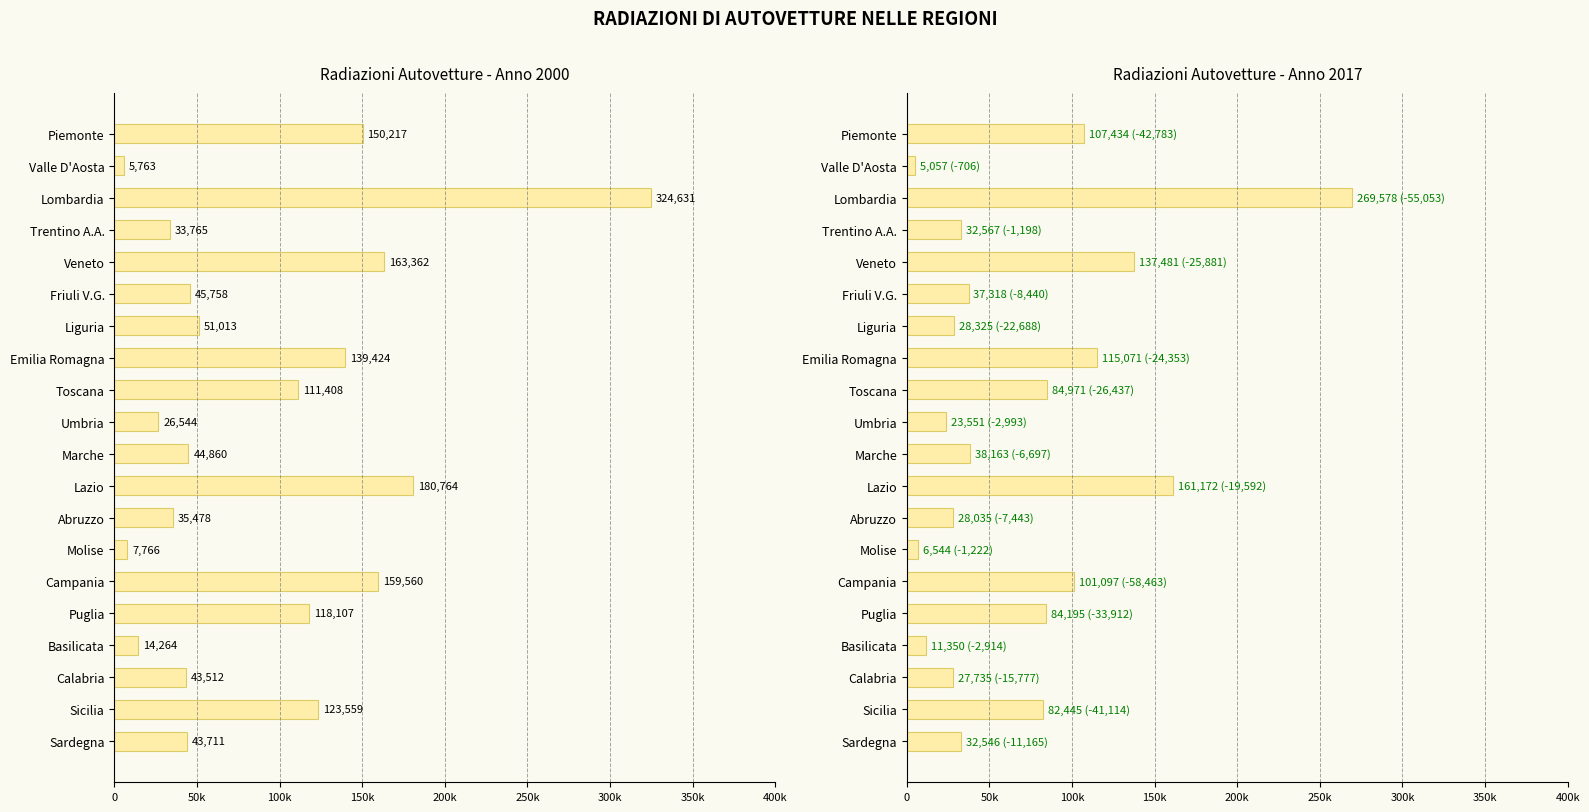

What is the label of the 3rd bar from the right?

Calabria